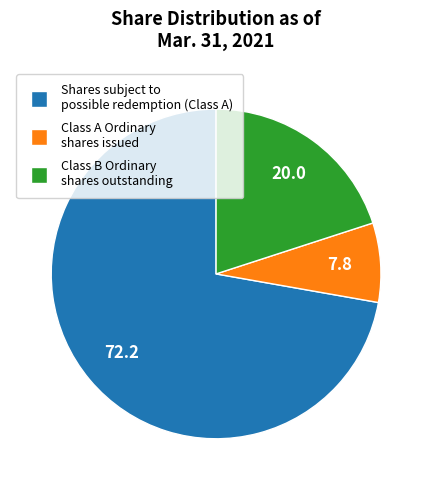

Approximately how many times larger is the value at Shares subject to possible redemption (Class A) compared to Class A Ordinary shares issued?

9.3